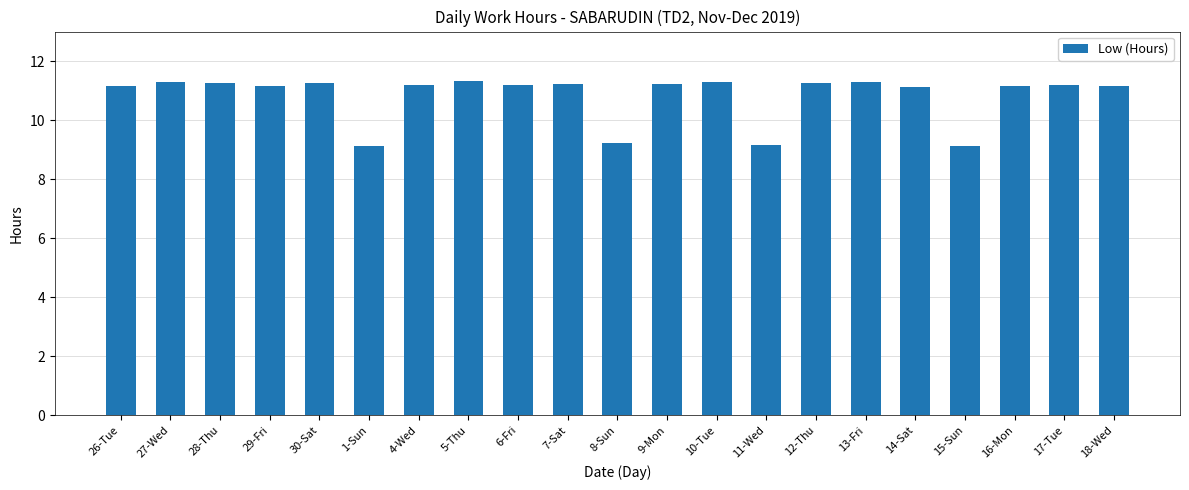

Read the value at 27-Wed.

11.3